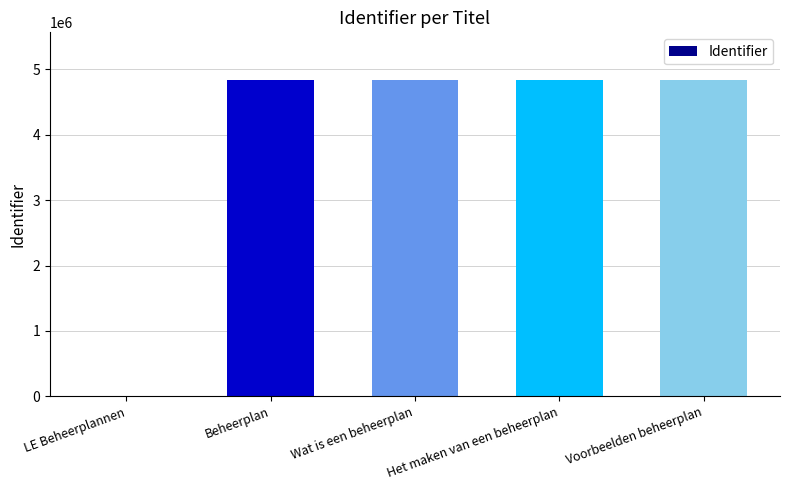

At which label is the value closest to 2420440?

Beheerplan